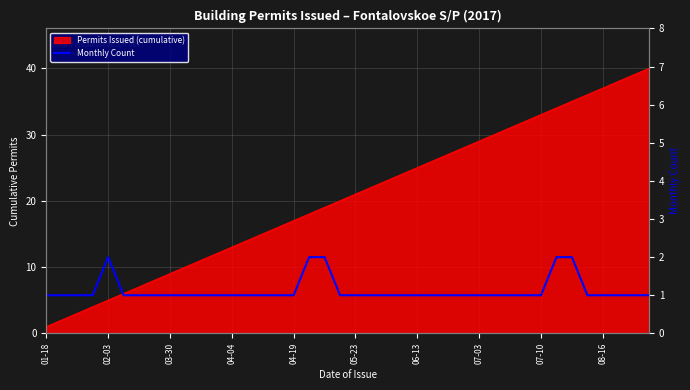

Count the number of values greater than 1.

5